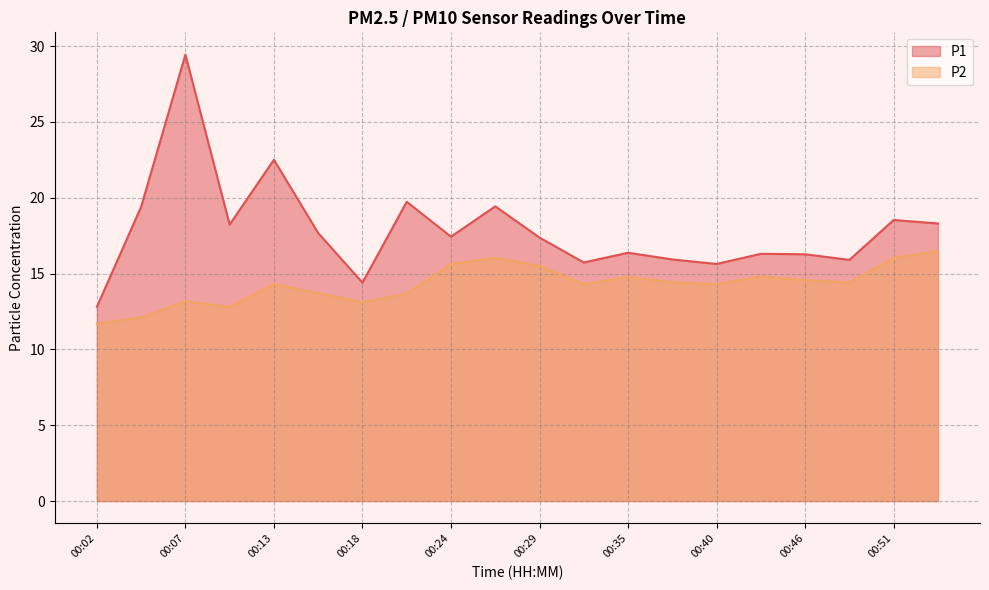

Where is the first local minimum for P2?

00:10